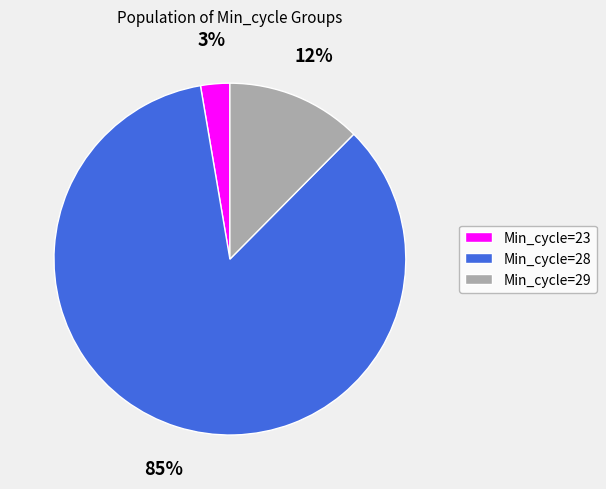

Is it true that Min_cycle=29 is 12% of the pie?

True